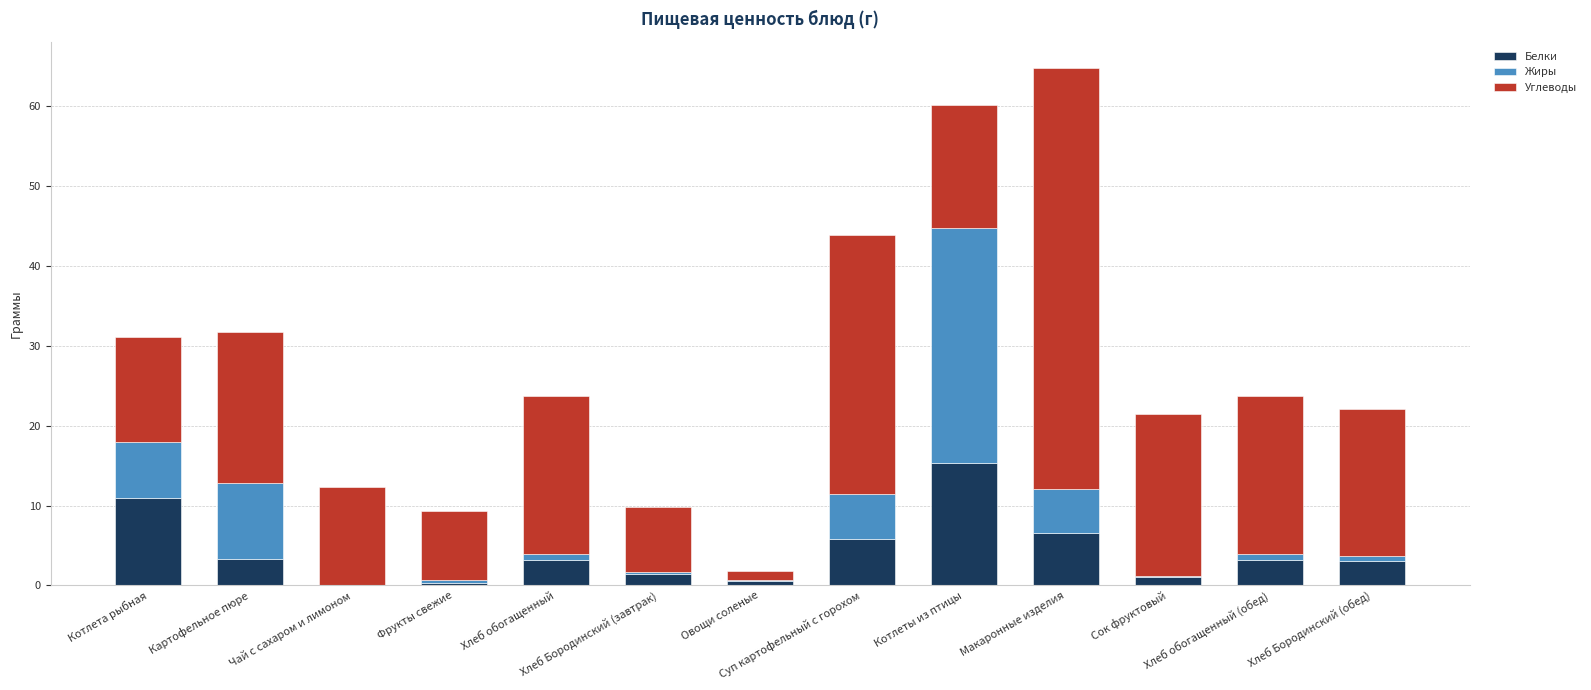

Is it true that Белки equals 3.2 at Хлеб обогащенный?

True